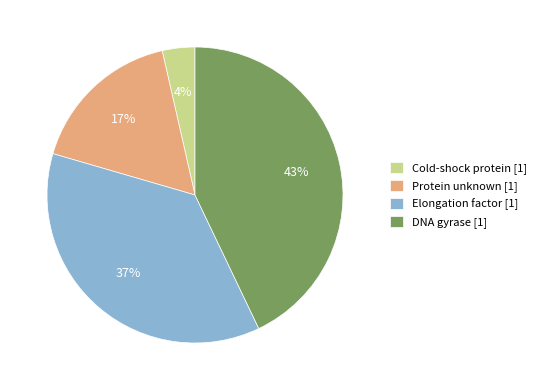

Do Elongation factor [1] and DNA gyrase [1] together represent more than half of the pie?

Yes